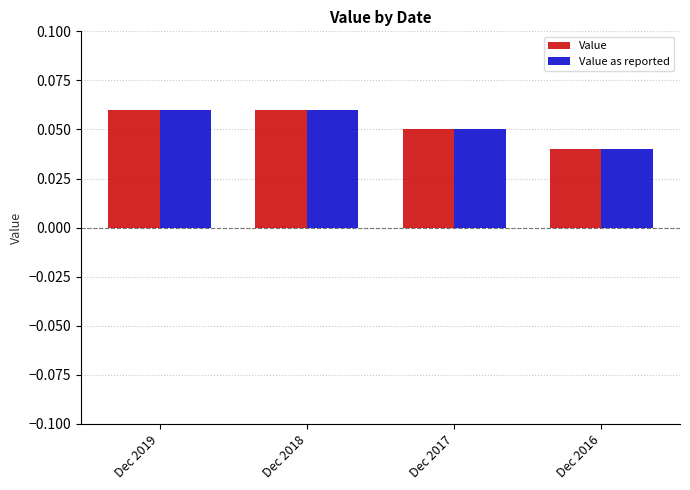

Is it true that Value equals 0.0 at Dec 2019?

False